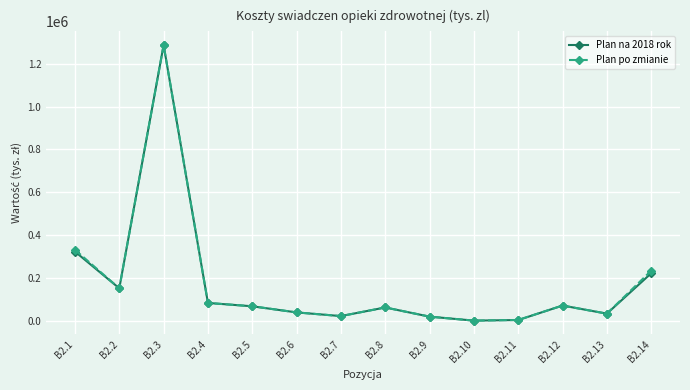

In Plan na 2018 rok, how many points are lower than both neighbors (excluding endpoints)?

4